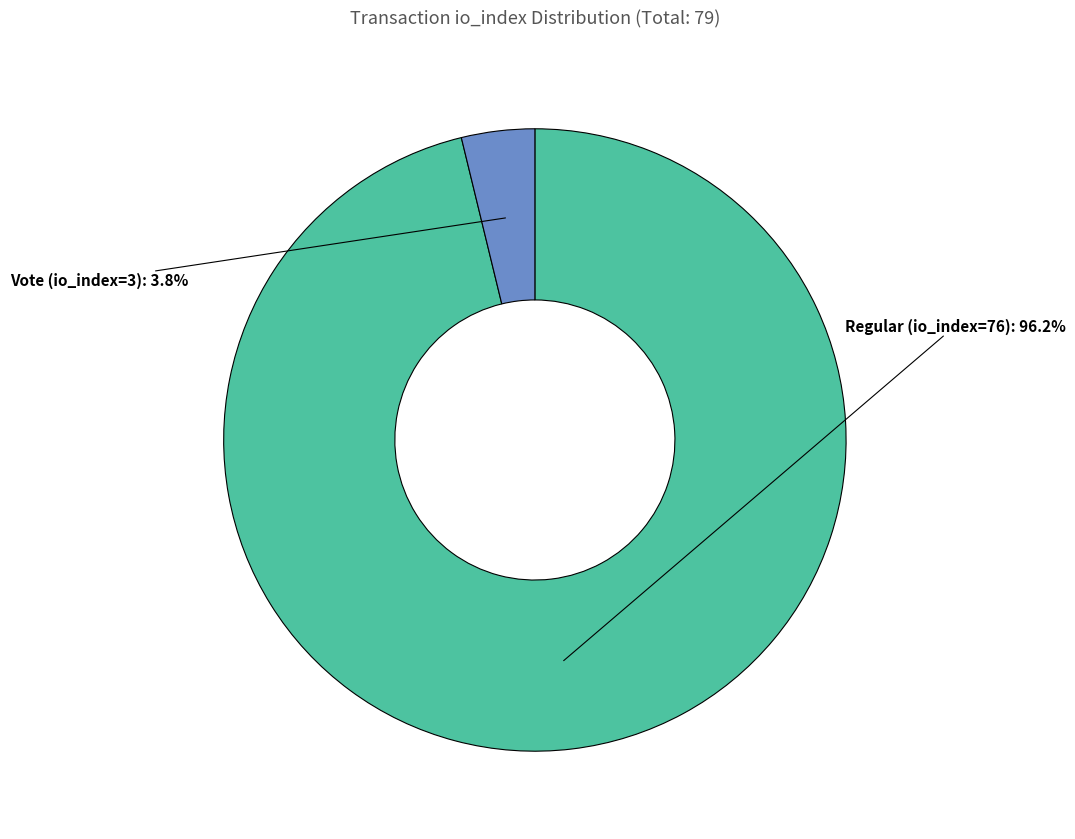

Is it true that Vote (io_index=3) is 4% of the pie?

True